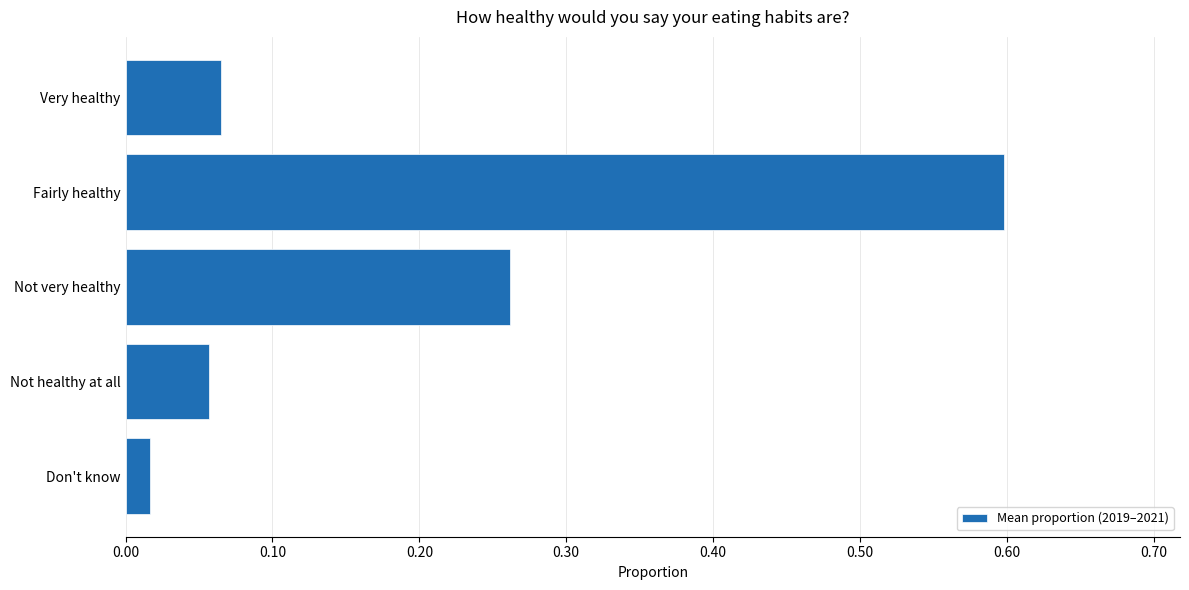

What is the difference between the maximum and minimum values?

0.6